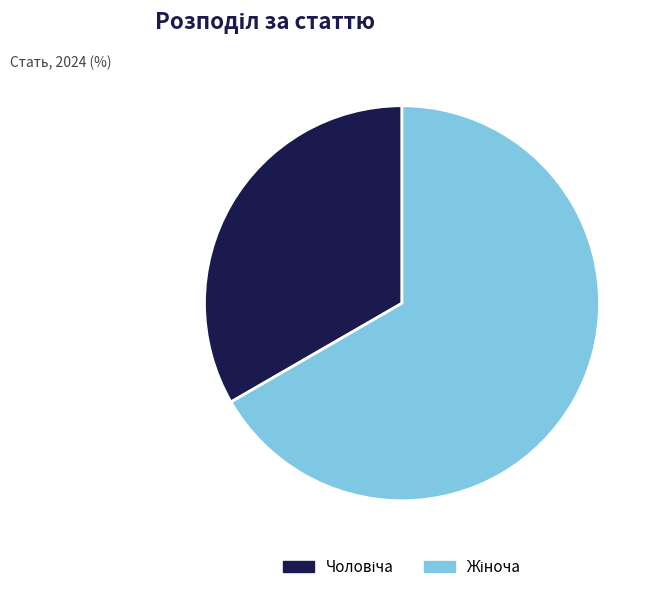

Does any single category account for the majority?

Yes